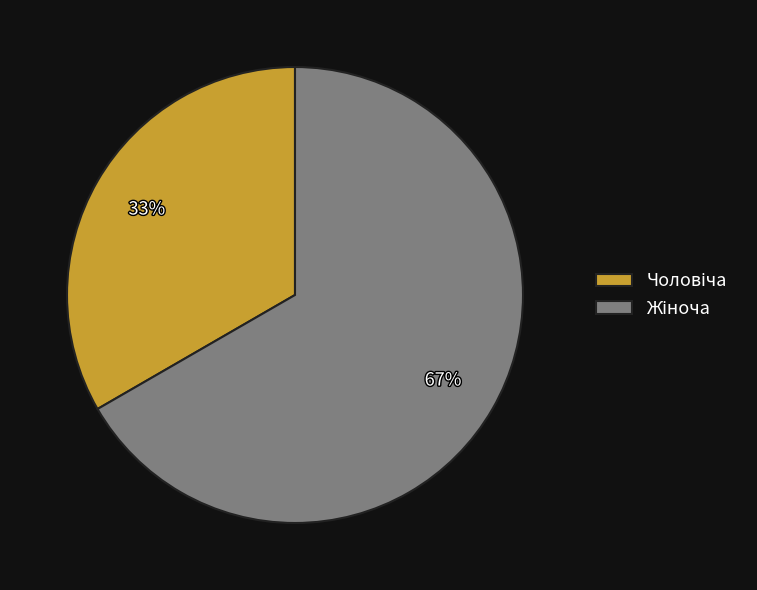

Does any single category account for the majority?

Yes